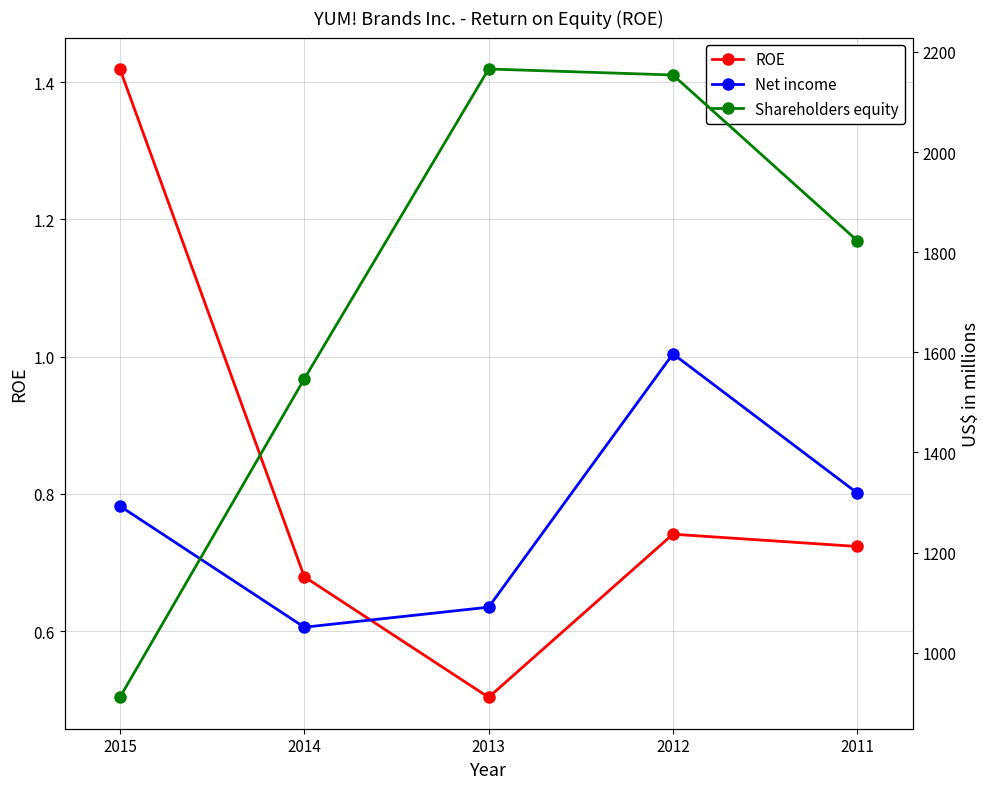

How many data points in Net income are above 1293?

2